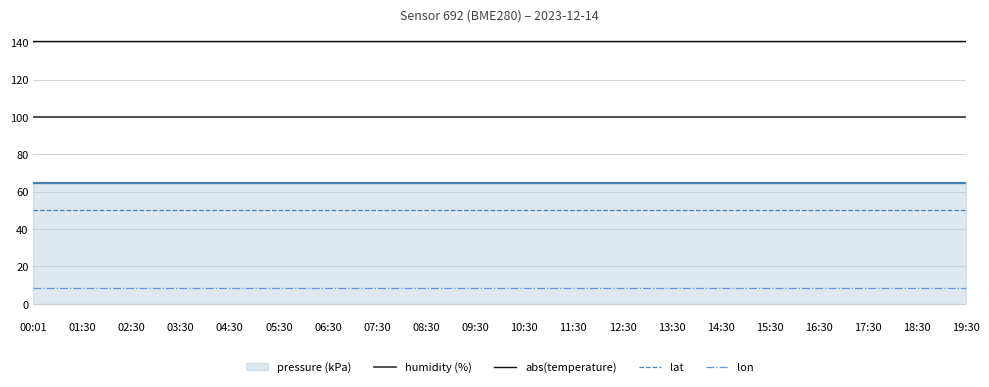

True or false: humidity (%) and abs(temperature) intersect in this chart.

False